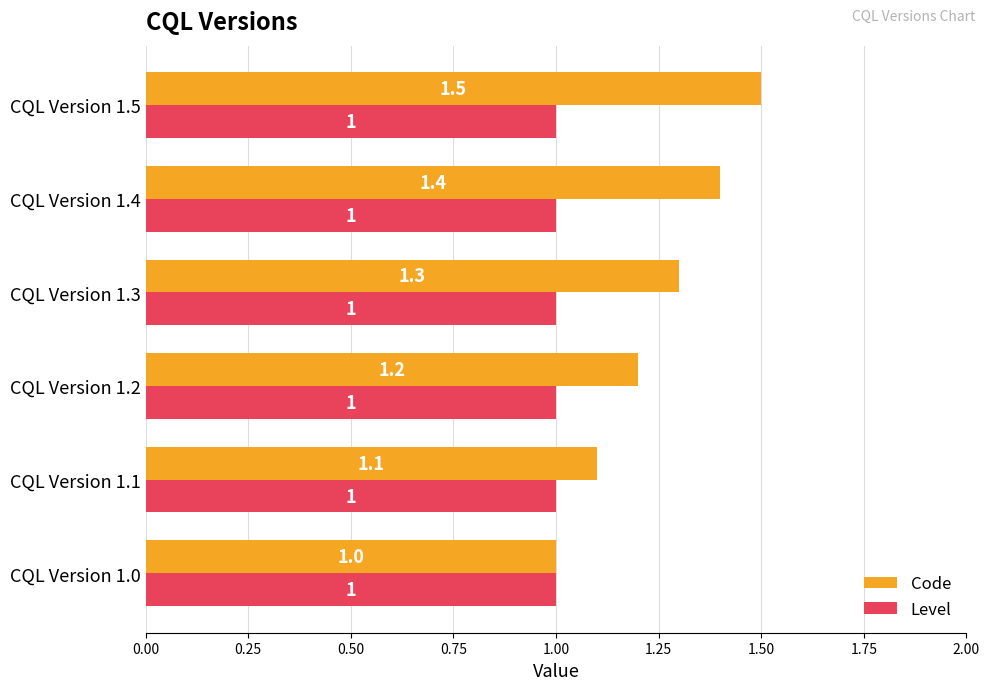

At which category is the sum across all series the highest?

CQL Version 1.5